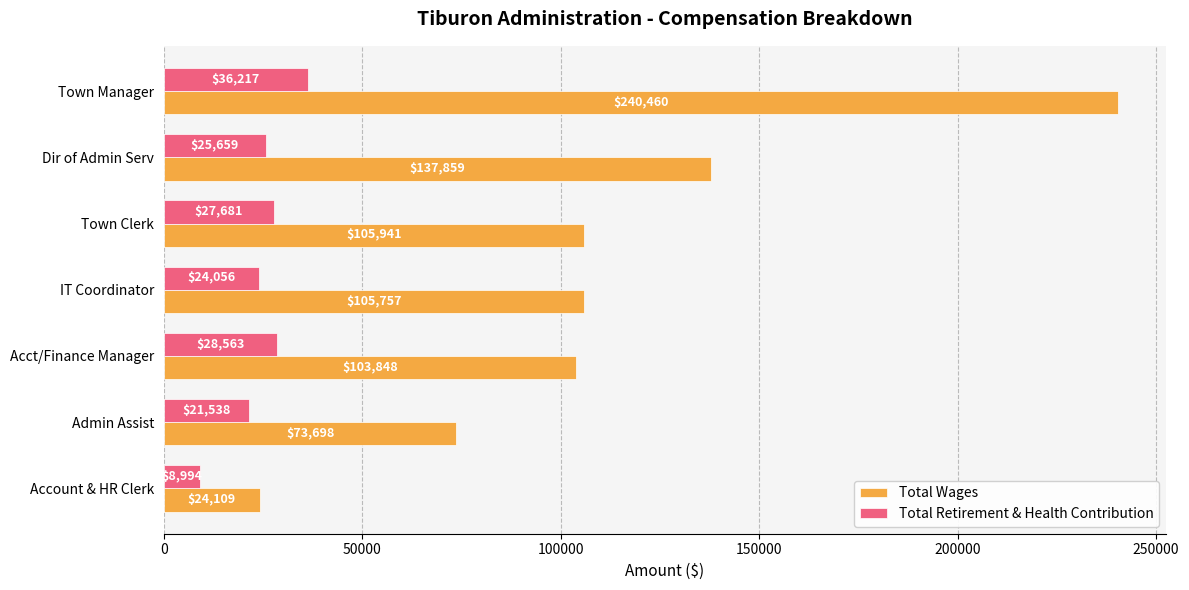

What is the difference between the maximum and second lowest values in the Total Wages series?

166762